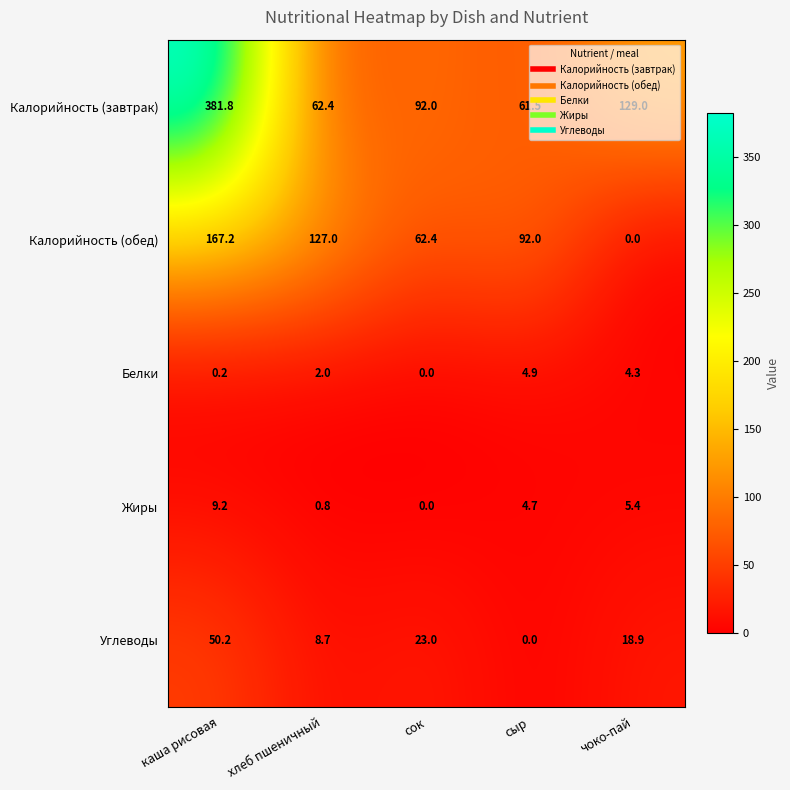

What is the difference between the second highest and minimum values in the Калорийность (обед) series?

127.0